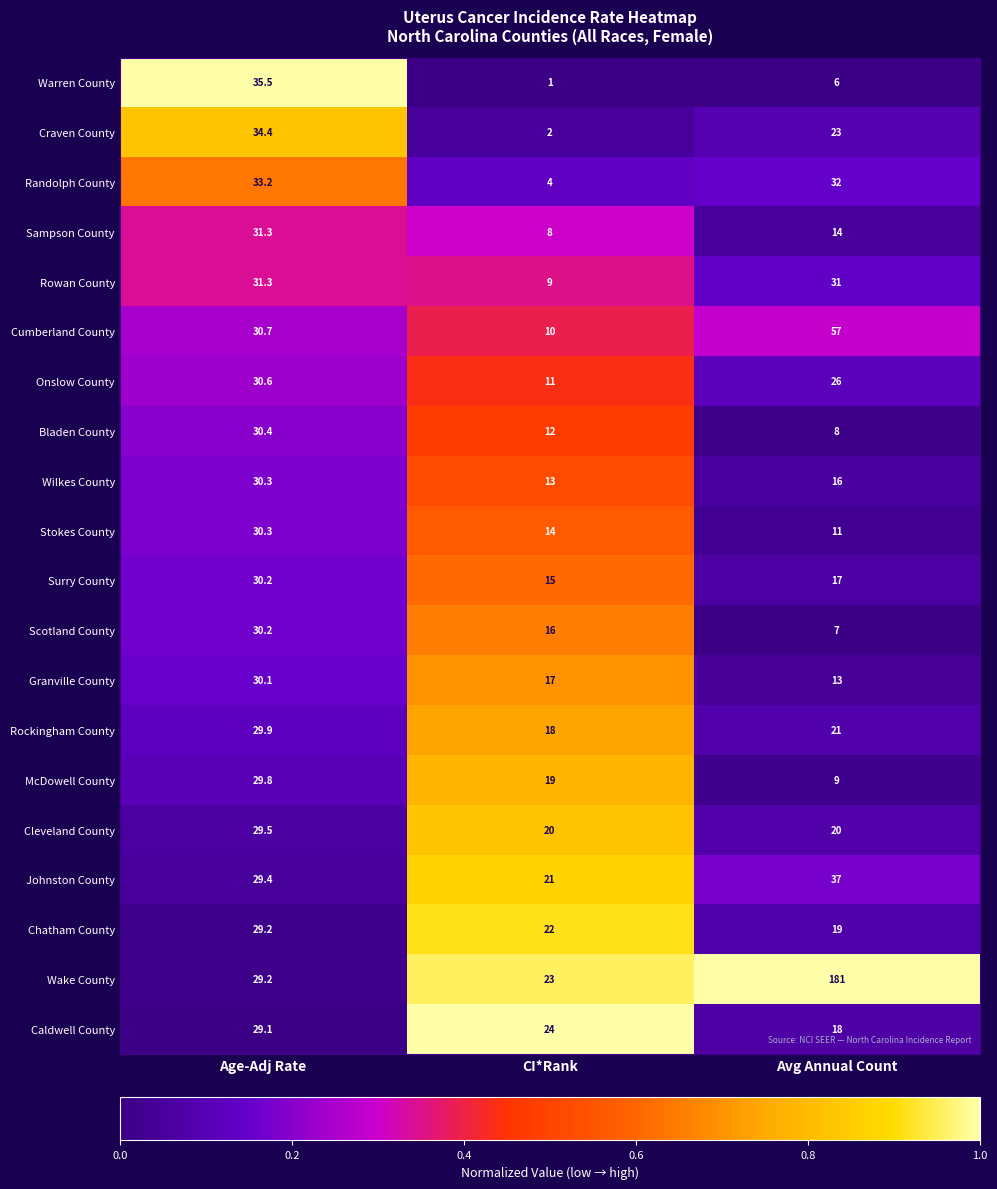

Which series has the widest spread of values?

Wake County